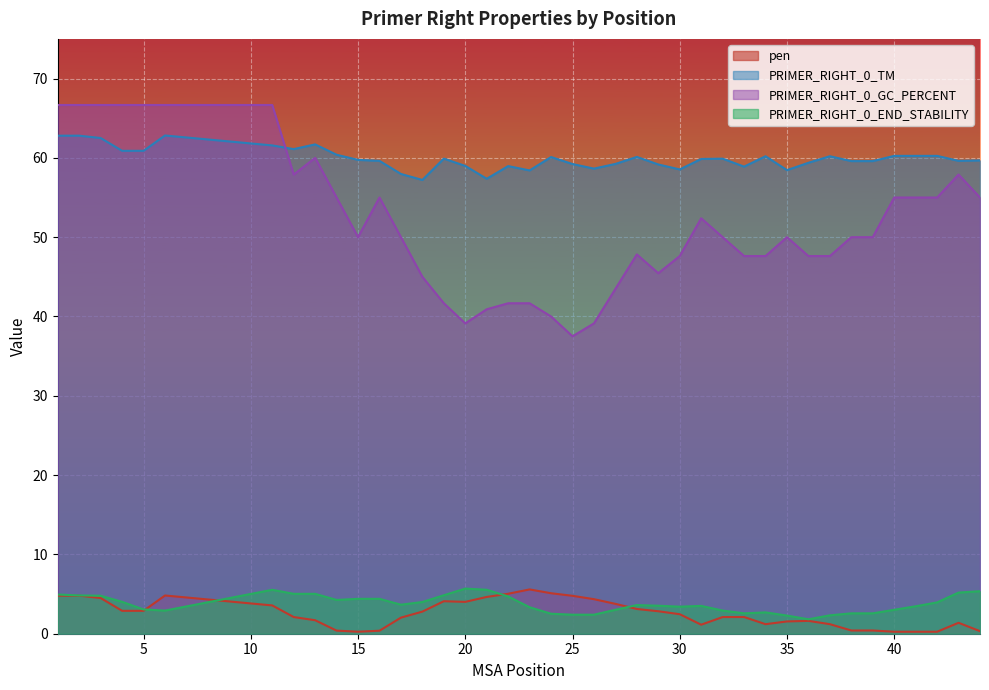

Rank the series at 6 from highest to lowest value.

PRIMER_RIGHT_0_GC_PERCENT, PRIMER_RIGHT_0_TM, pen, PRIMER_RIGHT_0_END_STABILITY